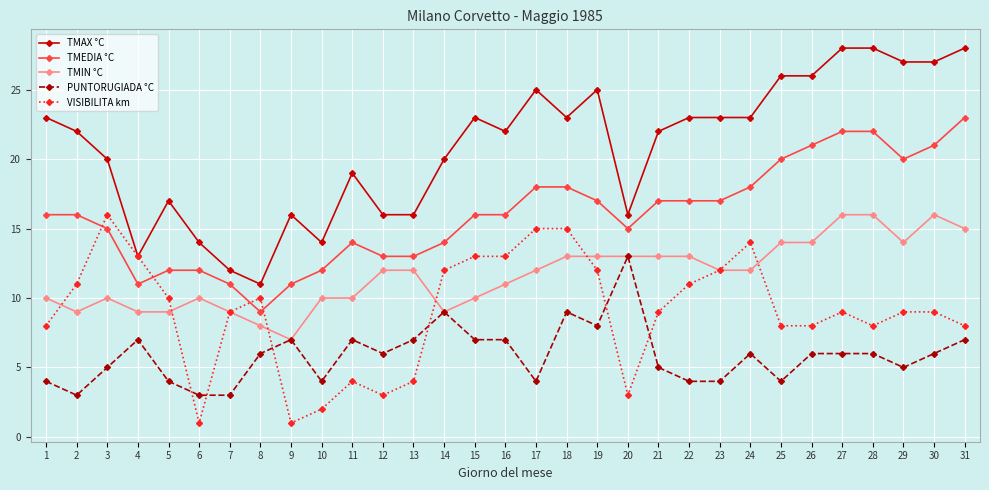

At which category does TMEDIA °C reach its first local valley?

4